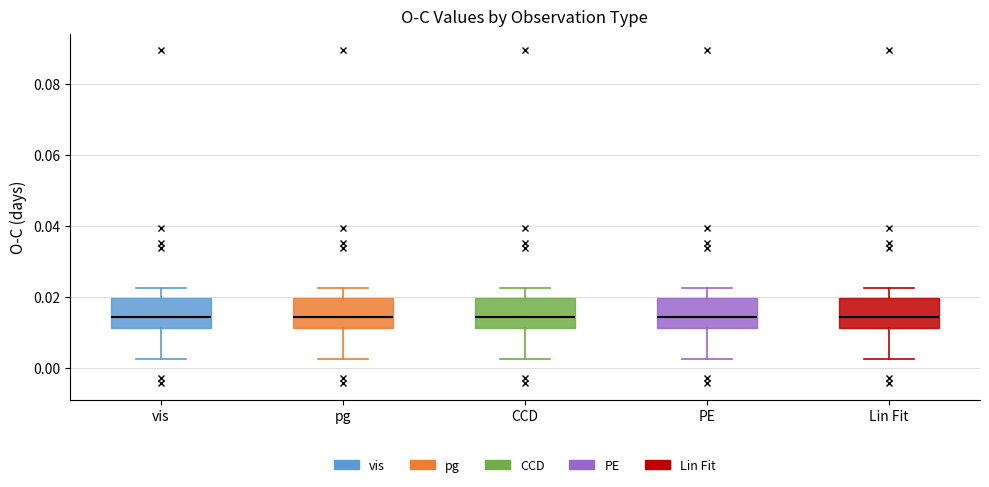

Where does the upper whisker of the box for pg end on the y-axis? The values are not printed on the chart, so give them approximately, as read against the axis.

0.022